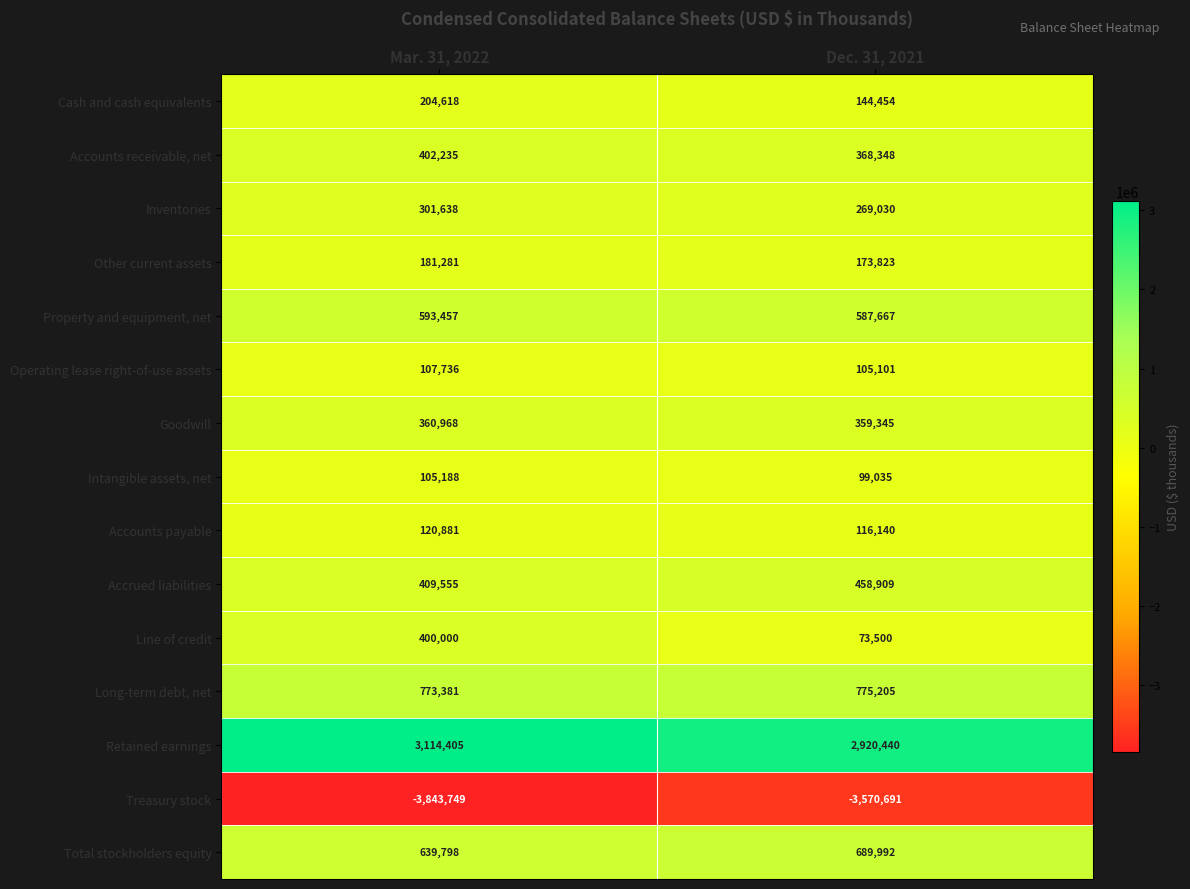

What is the average value of the Intangible assets, net series?

102112